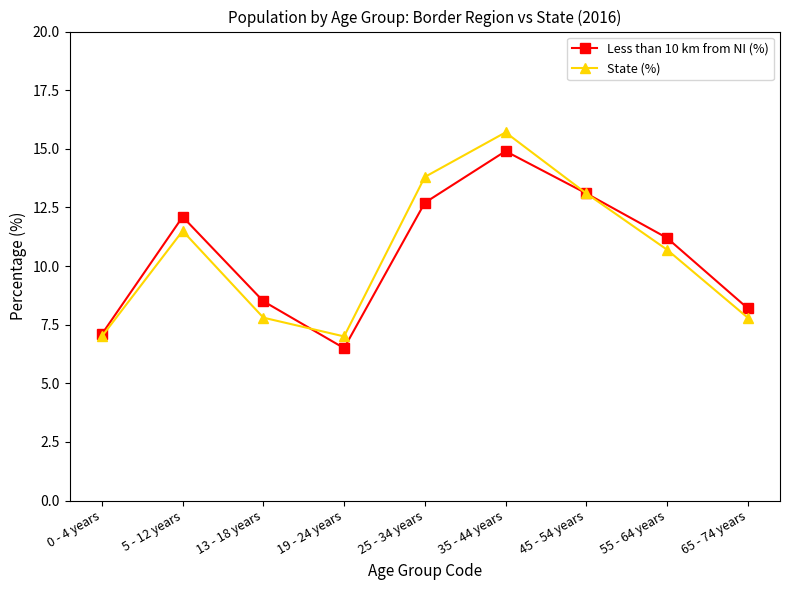

What is the minimum value for State (%)?

7.0